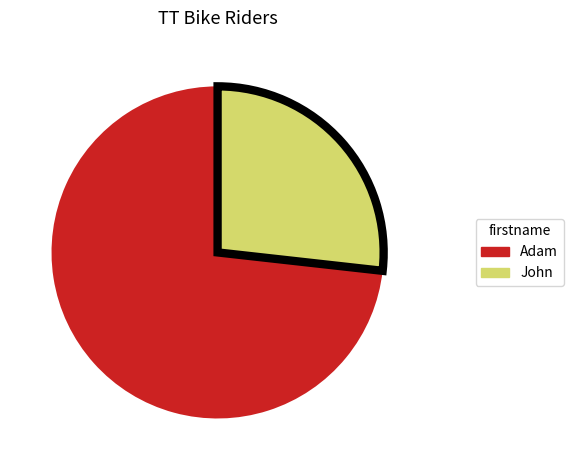

Which has a higher value, Adam or John?

Adam